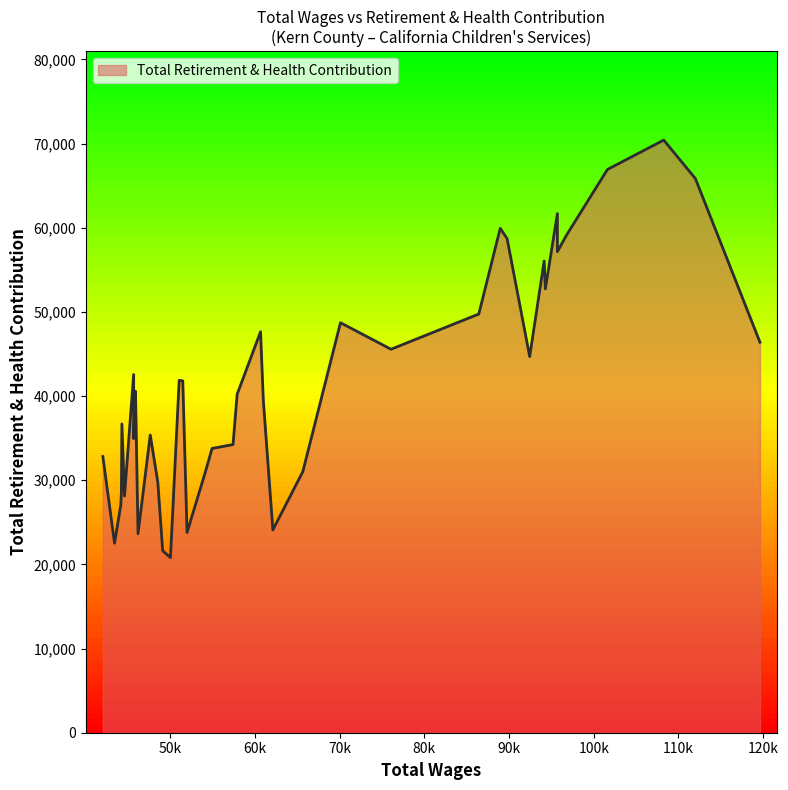

What is the difference between the values at 8 and 14?

7330